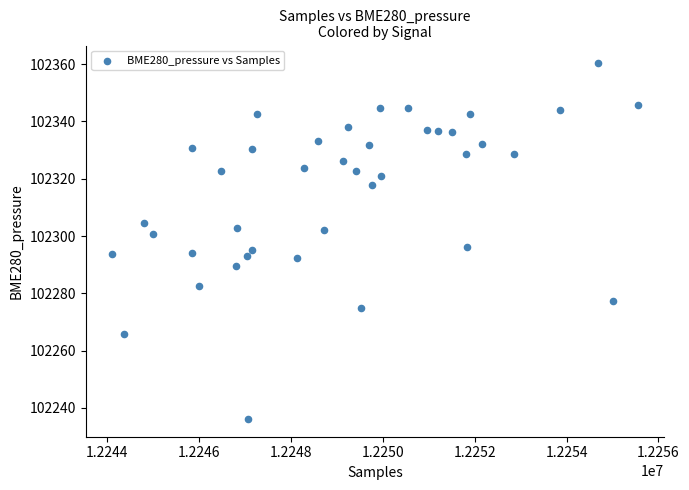

What is the range of X values (max minus min)?

11450.0